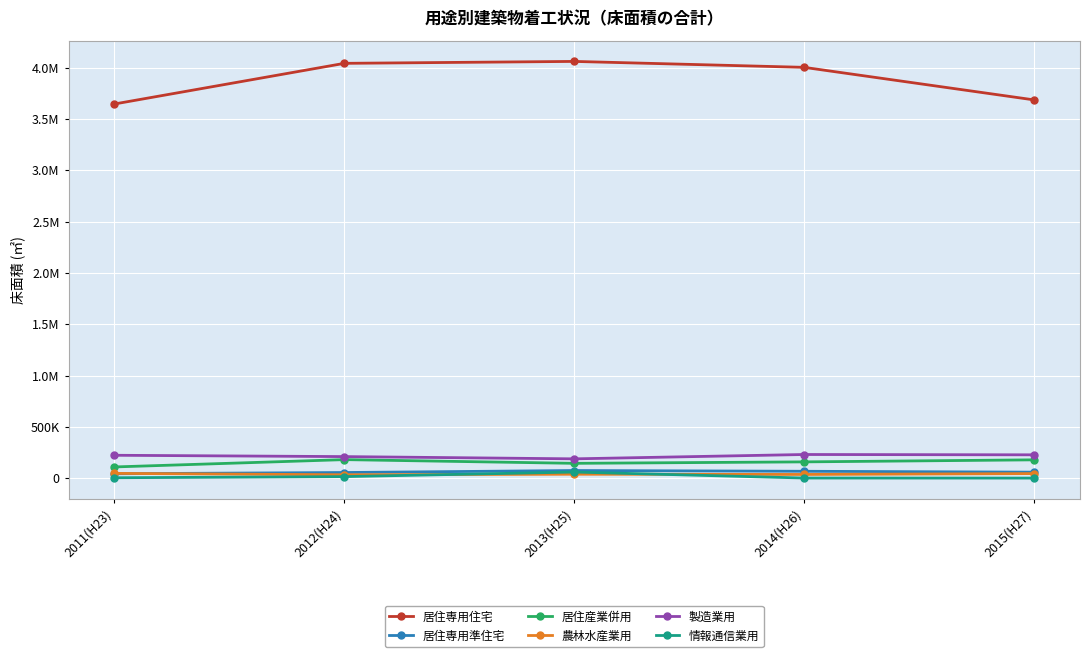

The 居住専用準住宅 series shows 59873 at 2015(H27). True or false?

True